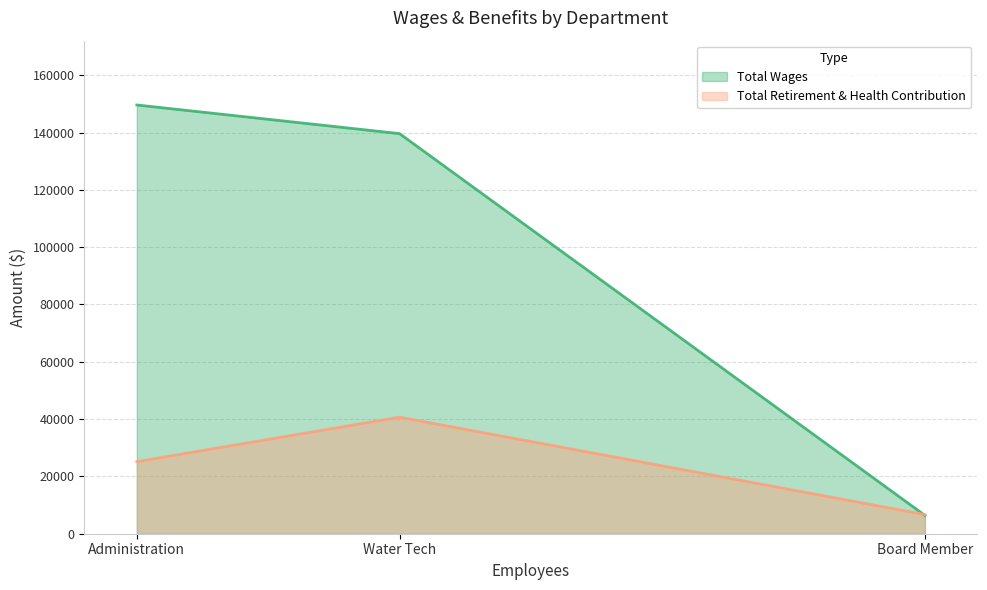

What are all the series names shown in the legend?

Total Wages, Total Retirement & Health Contribution